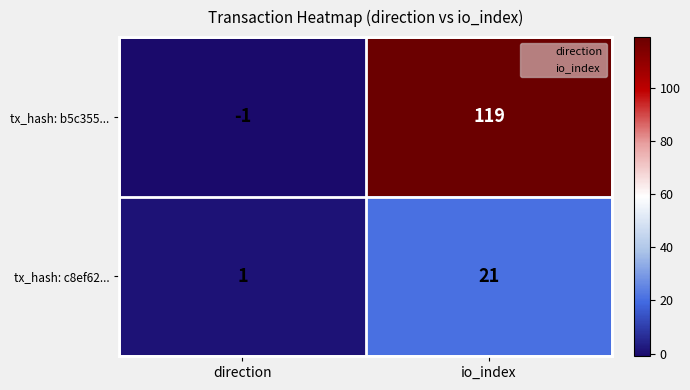

Is it true that tx_hash: c8ef62... equals 21 at io_index?

True